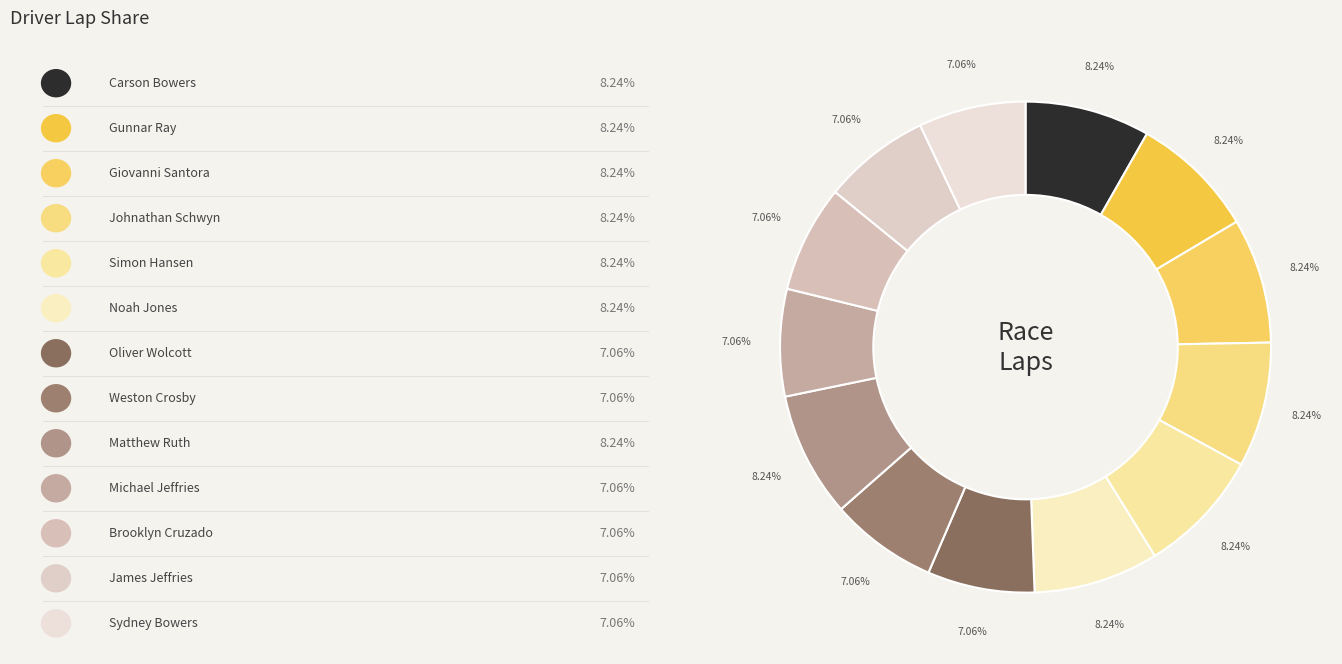

Count the number of slices in the pie.

13